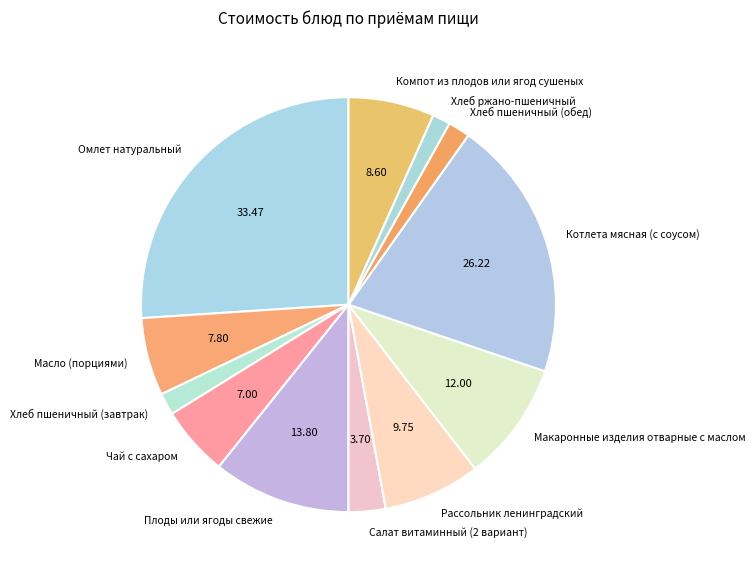

Is the sum of Хлеб ржано-пшеничный and Хлеб пшеничный (завтрак) greater than half?

No